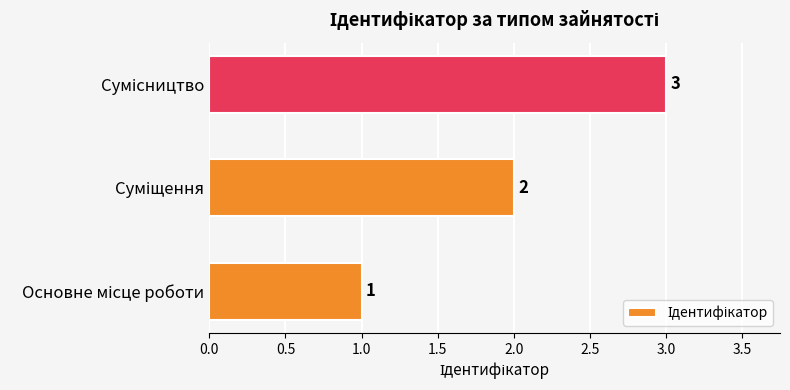

What is the maximum value shown in the chart?

3